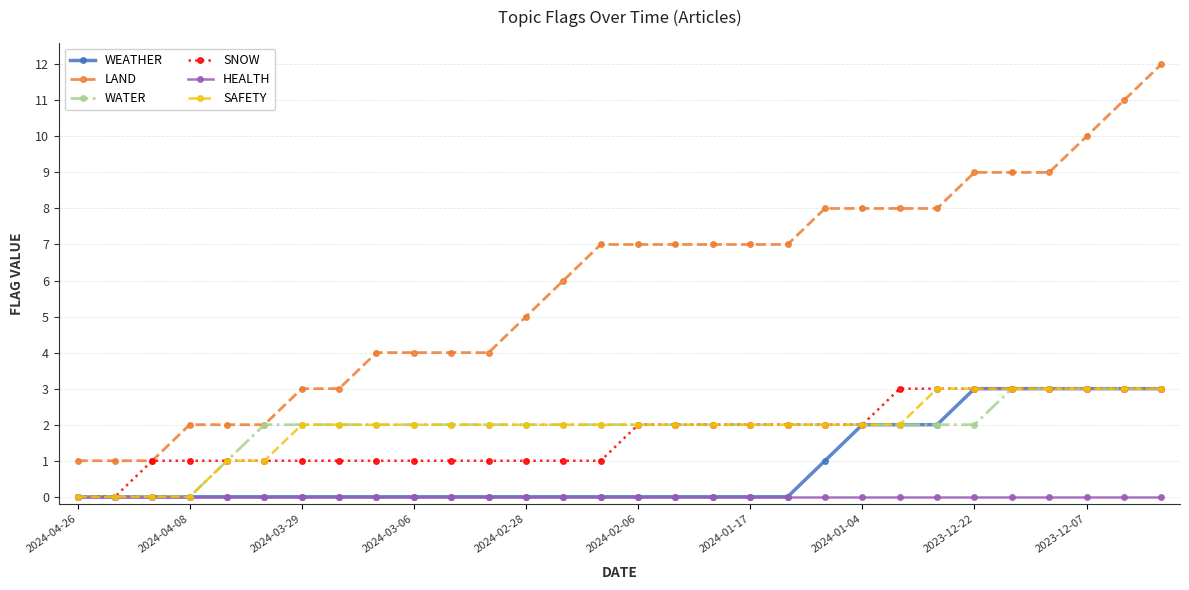

What is the greatest value displayed?

12